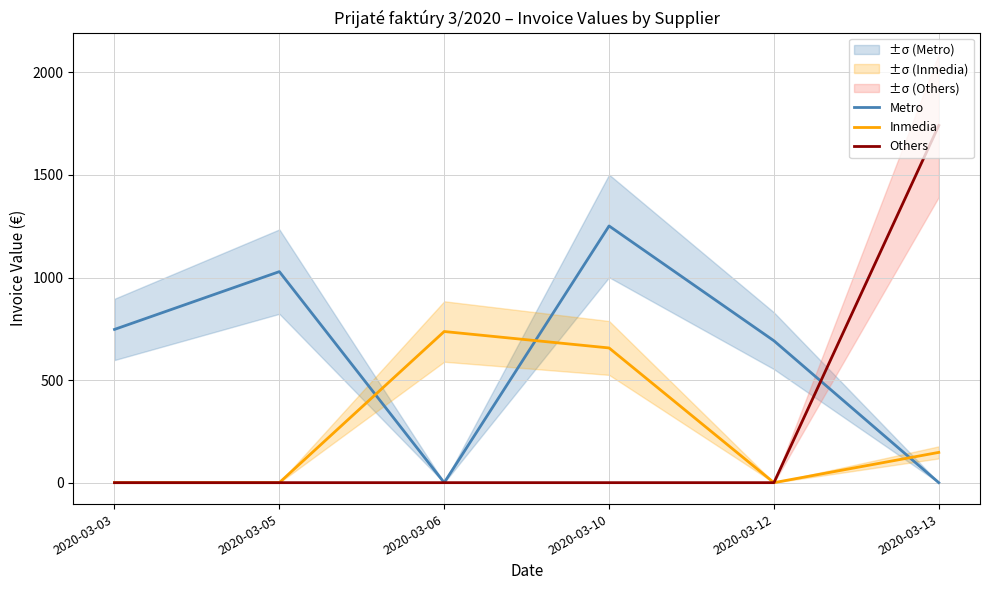

Between 2020-03-05 and 2020-03-13, which is larger?

2020-03-05